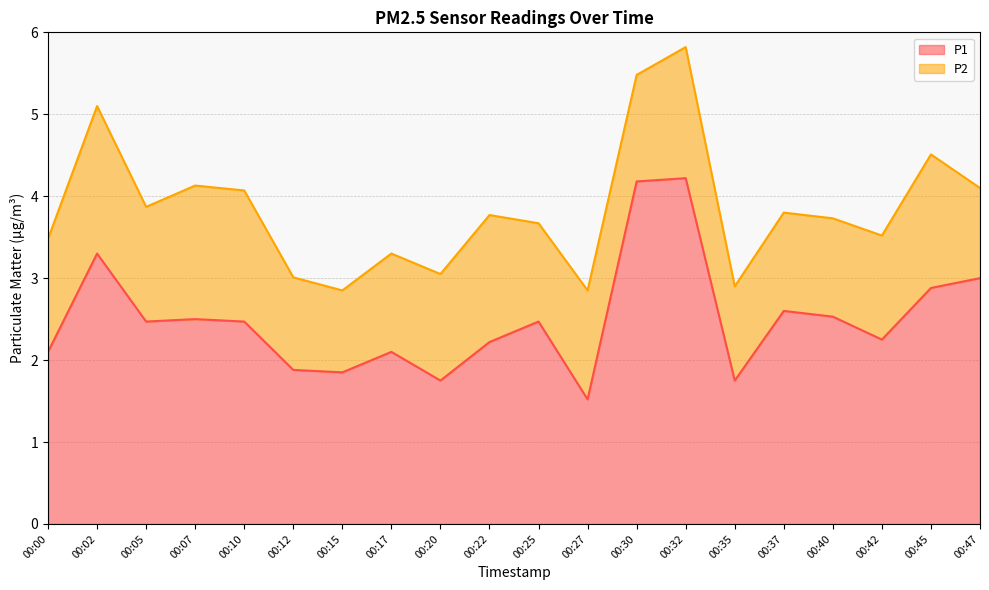

How many lines are shown in the chart?

2